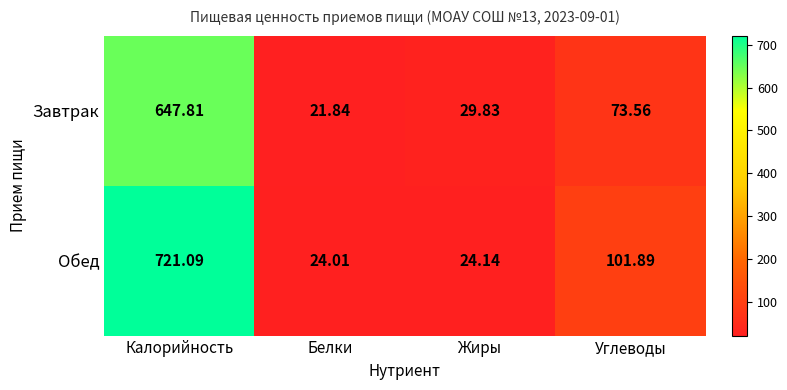

At which label does Обед reach its peak?

Калорийность